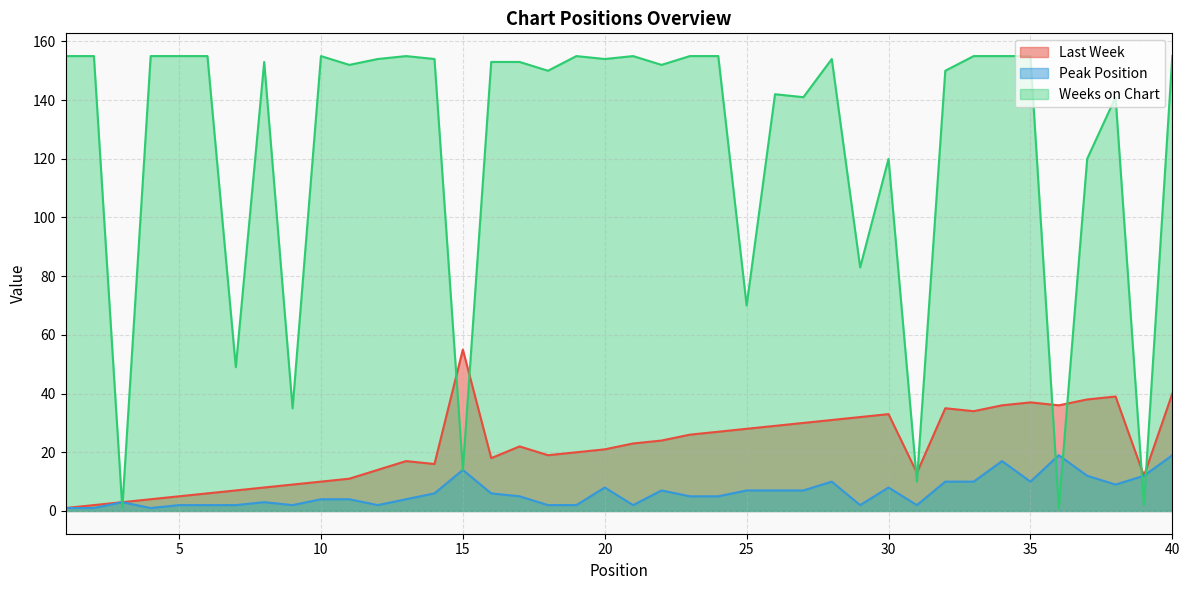

What is the difference between the maximum and minimum values in the Last Week series?

54